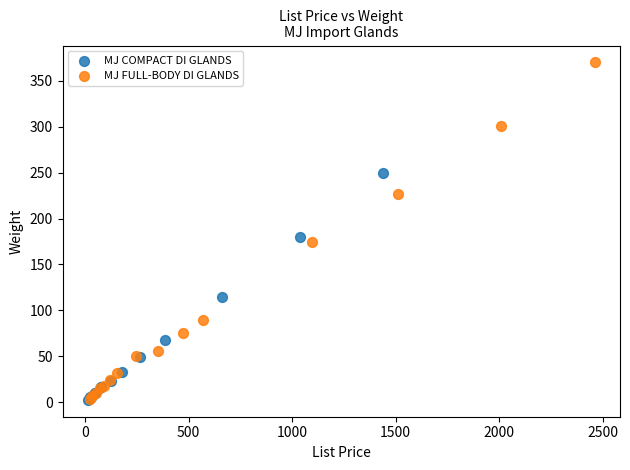

Which series reaches the maximum Y coordinate?

MJ FULL-BODY DI GLANDS